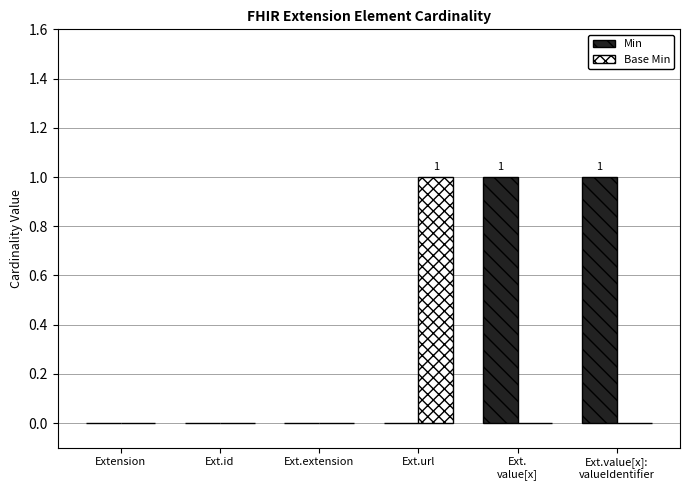

Reading left to right, list all the values displayed in this chart.

Min: Extension=0	Ext.id=0	Ext.extension=0	Ext.url=0	Ext.
value[x]=1	Ext.value[x]:
valueIdentifier=1
Base Min: Extension=0	Ext.id=0	Ext.extension=0	Ext.url=1	Ext.
value[x]=0	Ext.value[x]:
valueIdentifier=0